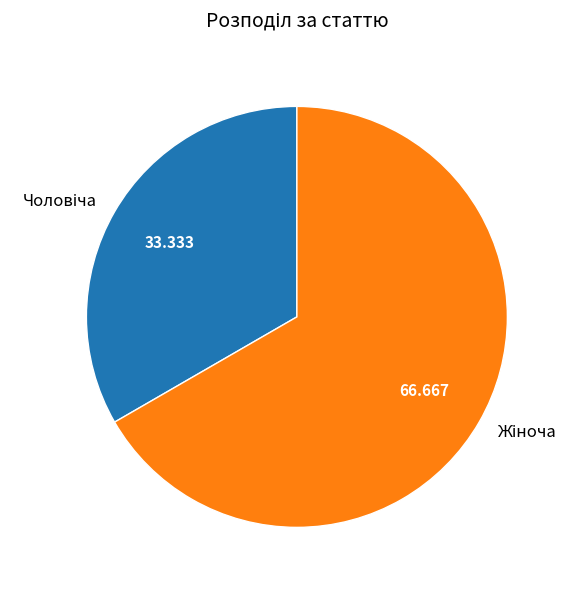

How many segments does this pie chart have?

2